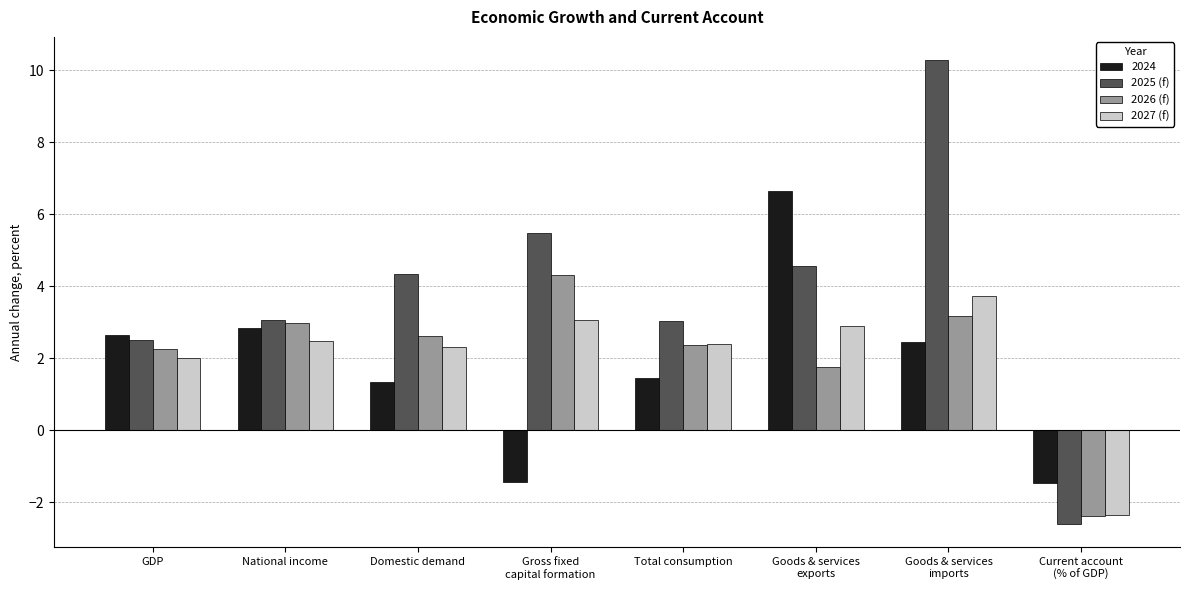

What is the total value across all series at Current account
(% of GDP)?

-8.8